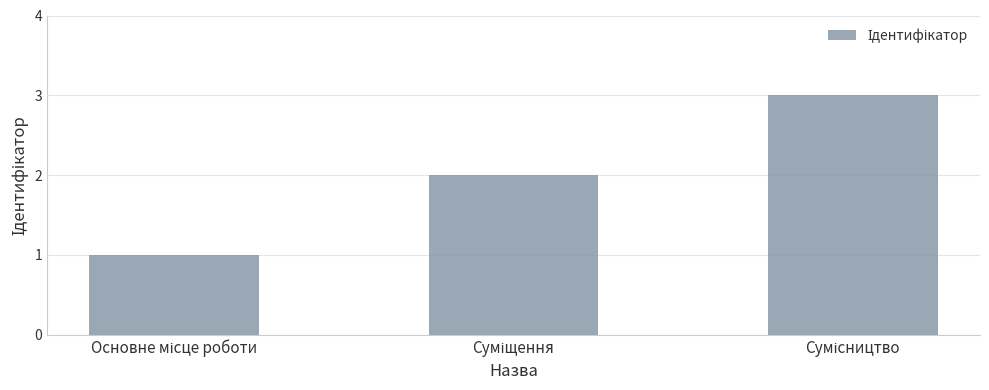

How many values are below 2?

1